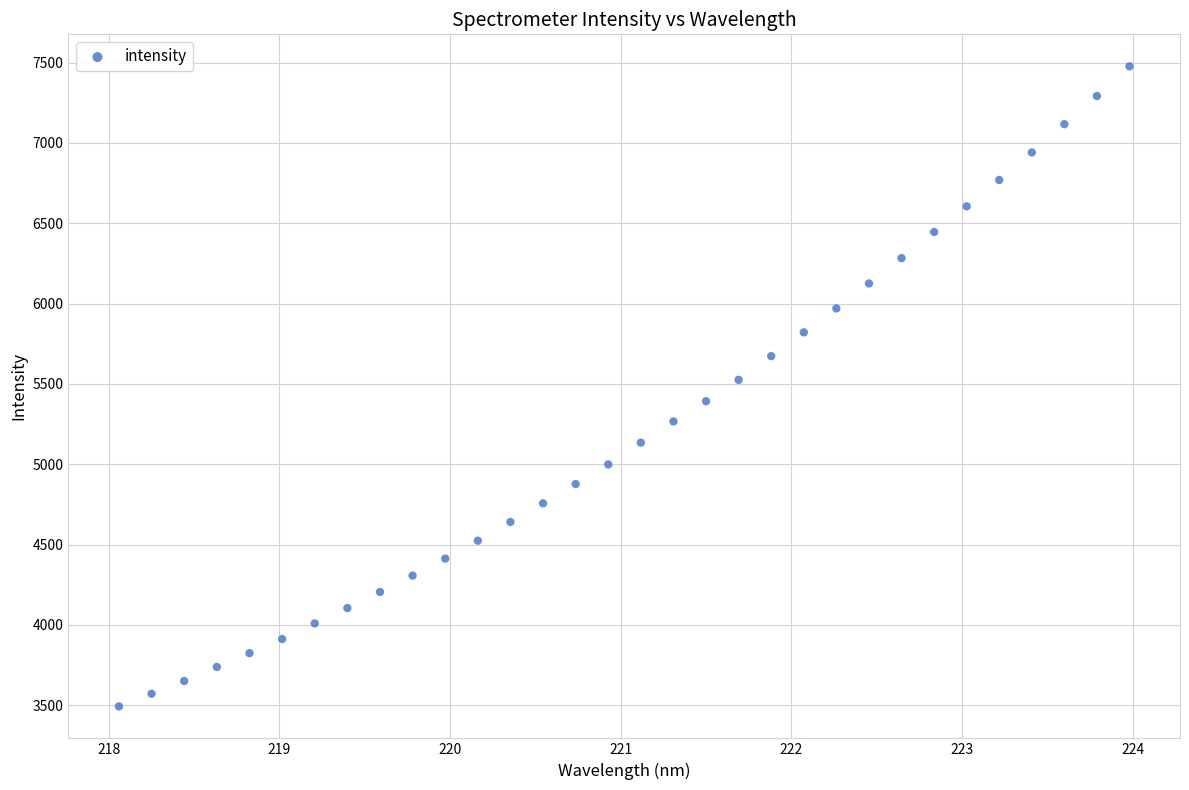

What is the range of Y values (max minus min)?

3983.9